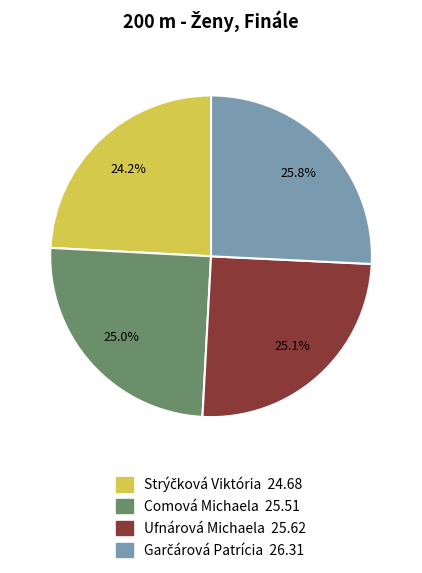

To the nearest percent, what is the combined percentage of Comová Michaela and Ufnárová Michaela?

50%